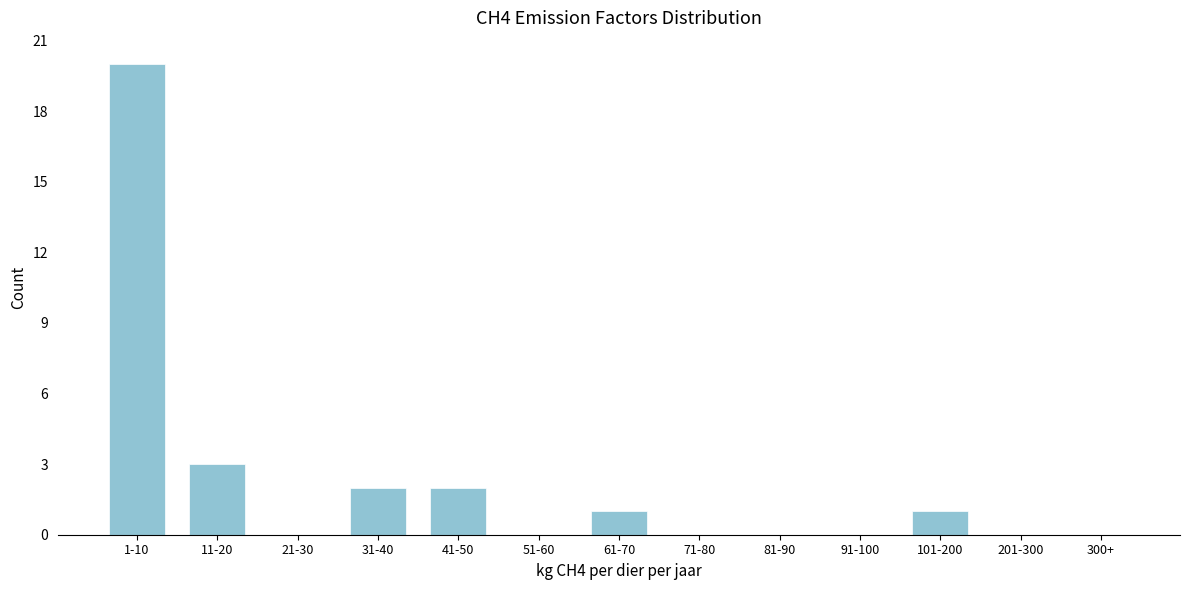

Reading left to right, list all the values displayed in this chart.

1-10=20	11-20=3	21-30=0	31-40=2	41-50=2	51-60=0	61-70=1	71-80=0	81-90=0	91-100=0	101-200=1	201-300=0	300+=0